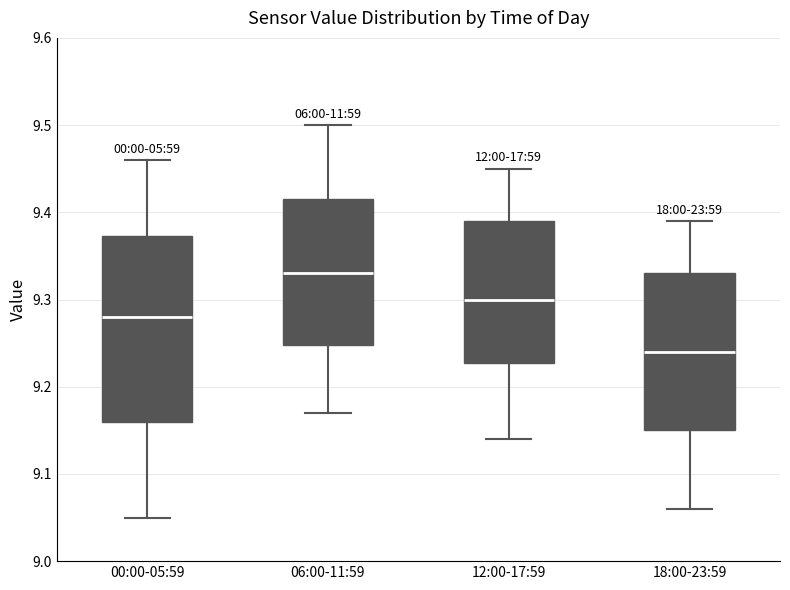

Reading left to right, transcribe this box plot: for each box, give where its median line is, the range the box spans, and where its two whiskers end, as read against the y-axis. The values are not printed on the chart, so give them approximately, as read against the axis.

00:00-05:59: median 9.28, box 9.16 to 9.37, whiskers 9.05 to 9.46
06:00-11:59: median 9.33, box 9.25 to 9.42, whiskers 9.17 to 9.50
12:00-17:59: median 9.30, box 9.23 to 9.39, whiskers 9.14 to 9.45
18:00-23:59: median 9.24, box 9.15 to 9.33, whiskers 9.06 to 9.39